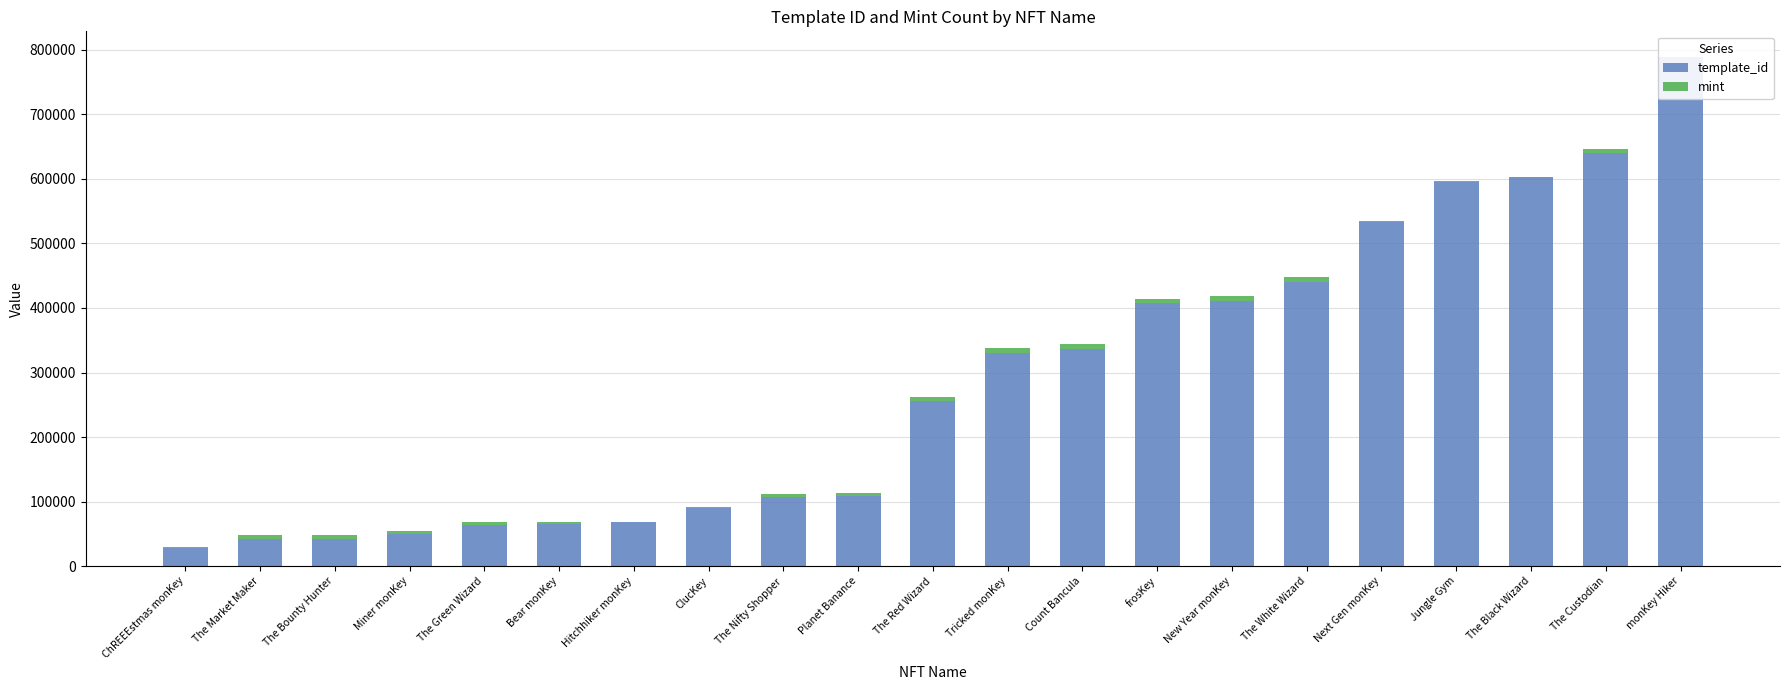

How many values in the template_id series are below 256179?

10